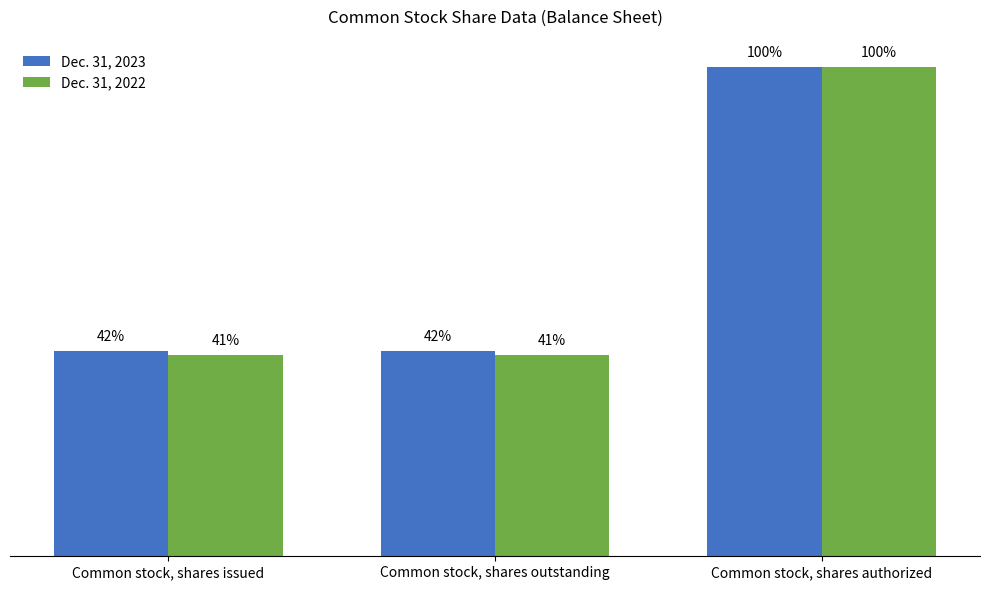

What are all the series names shown in the legend?

Dec. 31, 2023, Dec. 31, 2022